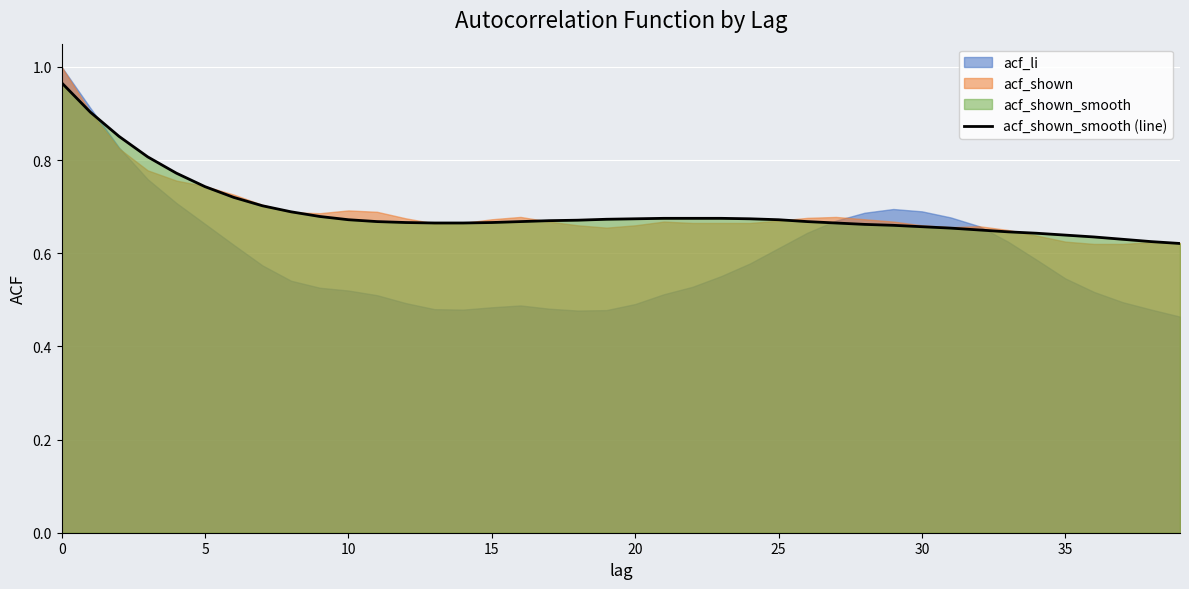

What is the maximum value shown in the chart?

1.0